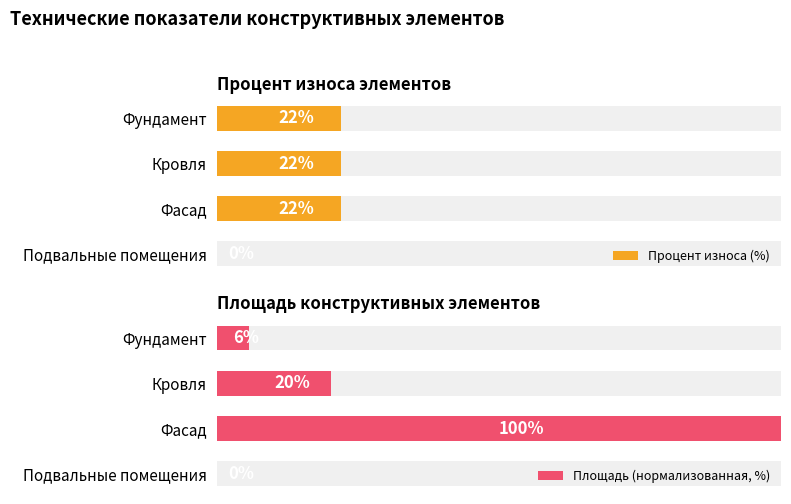

List the series in order of their peak value, highest first.

Площадь (нормализованная, %), Процент износа (%)